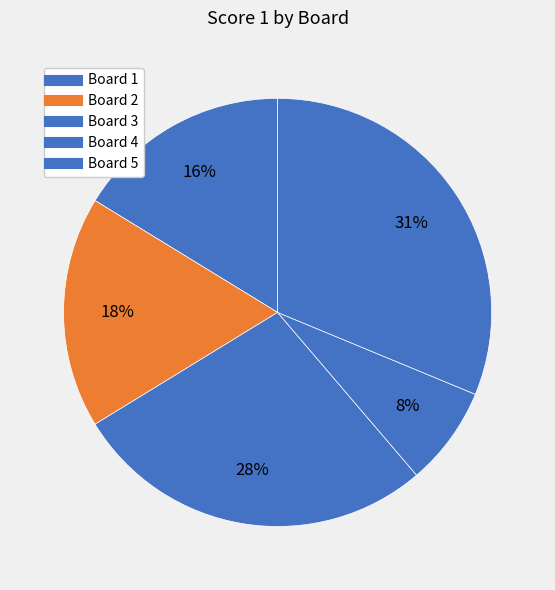

To the nearest percent, what is the combined percentage of Board 1 and Board 2?

34%